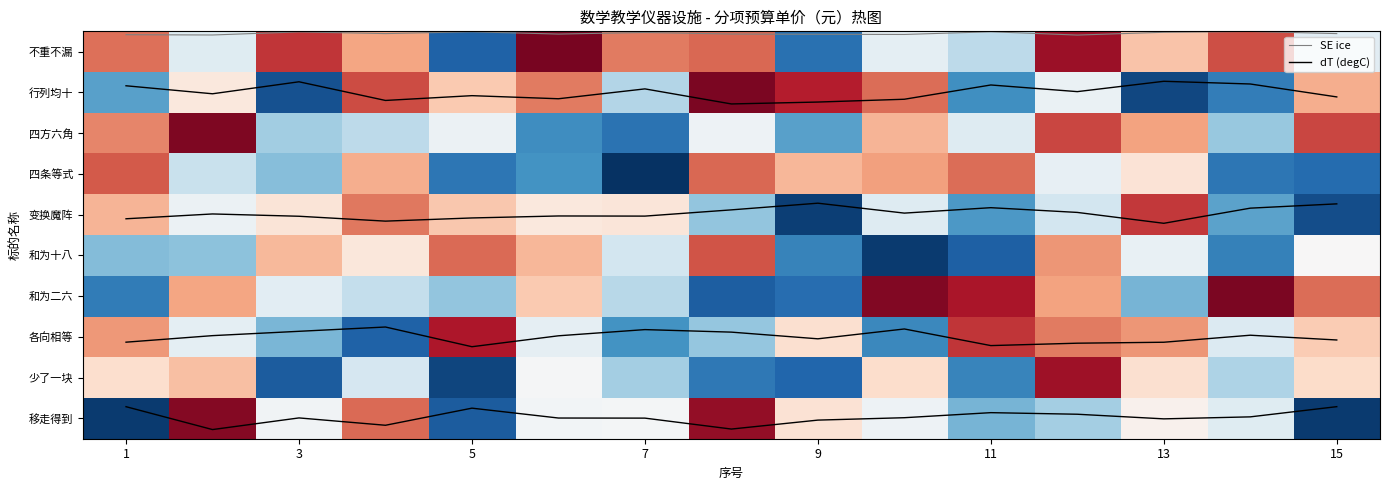

The 和为十八 series shows 2605.4 at 15. True or false?

True